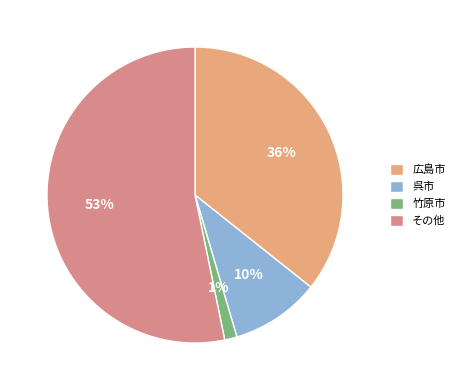

Which slice represents more than half of the pie?

その他